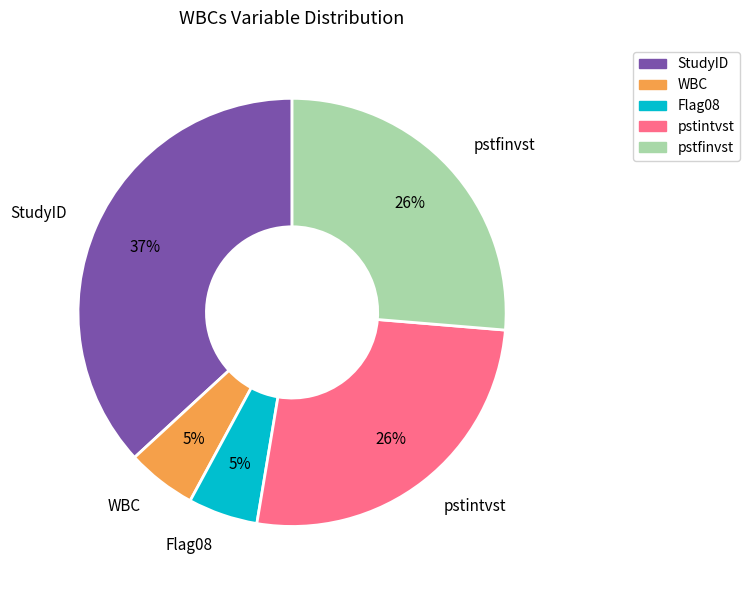

Count the number of slices in the pie.

5